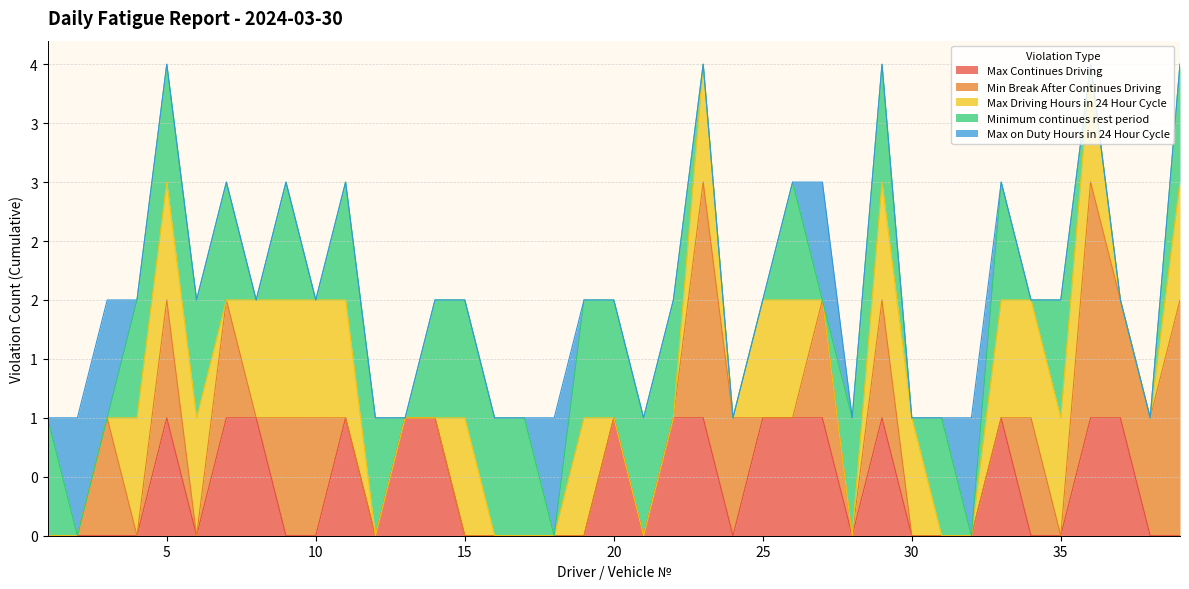

Rank the categories by Max Continues Driving value from lowest to highest.

1, 2, 3, 4, 6, 9, 10, 12, 15, 16, 17, 18, 19, 21, 24, 28, 30, 31, 32, 34, 35, 38, 39, 5, 7, 8, 11, 13, 14, 20, 22, 23, 25, 26, 27, 29, 33, 36, 37